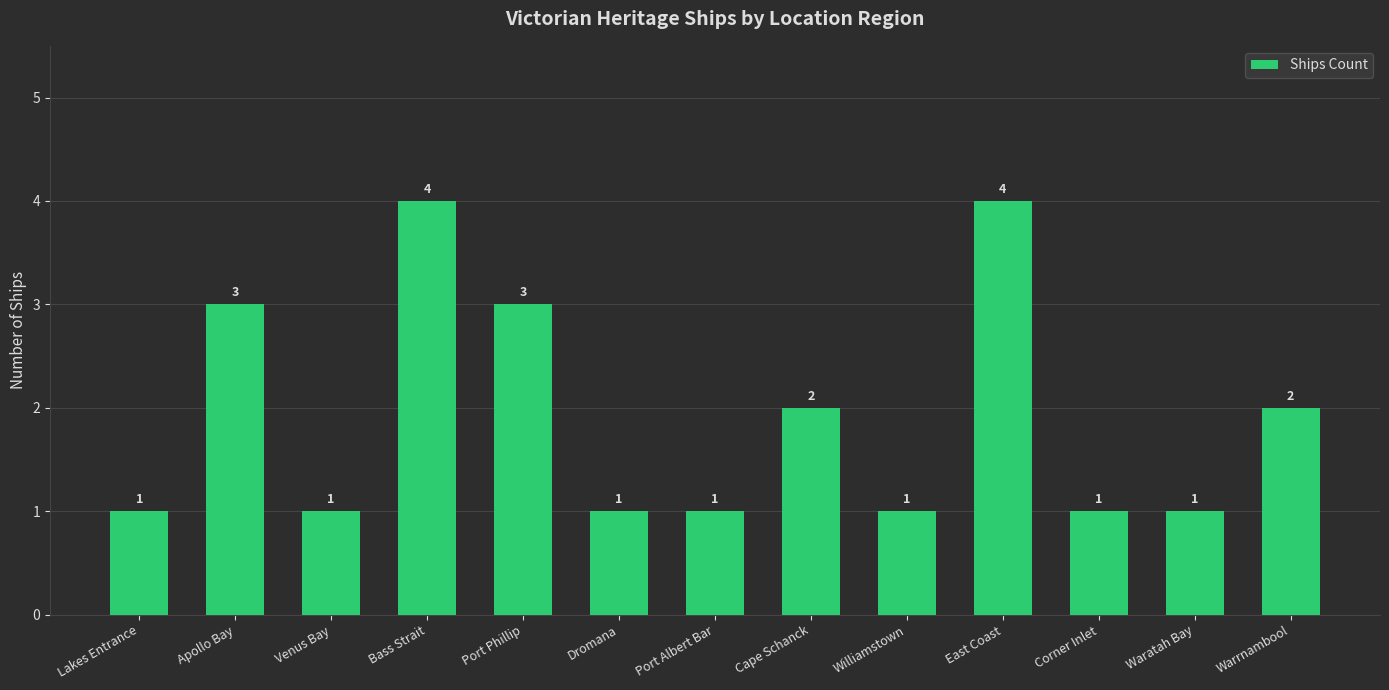

Count the number of values greater than 1.

6